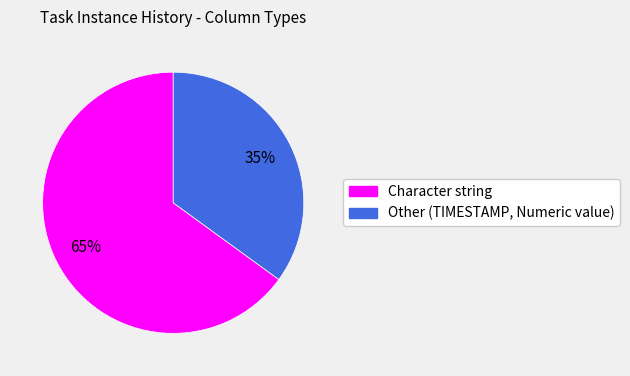

Do Character string and Other (TIMESTAMP, Numeric value) together represent more than half of the pie?

Yes